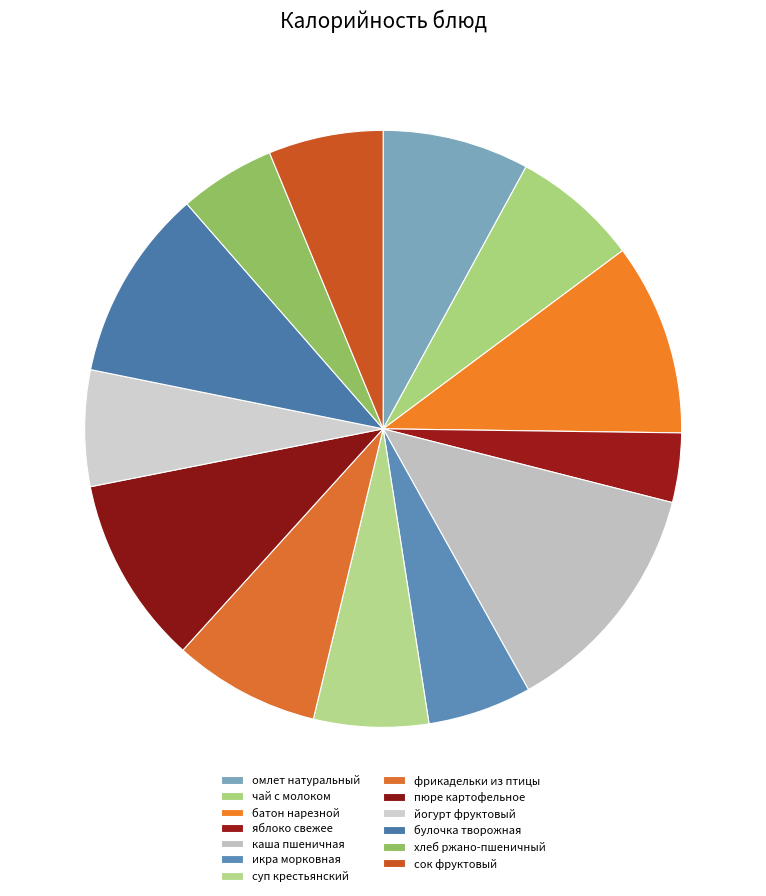

How many slices are in this pie chart?

13